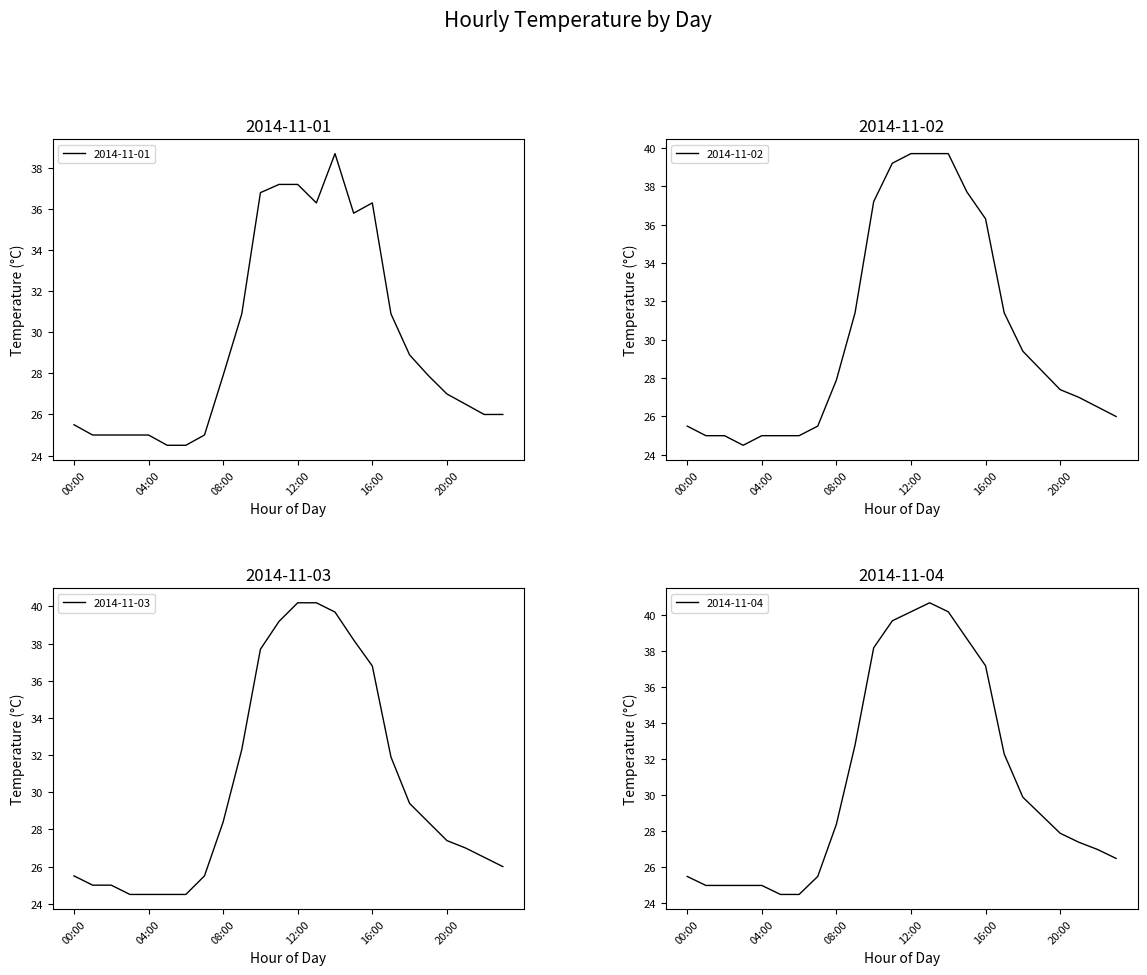

What is the label of the 14th point from the left?

13:00